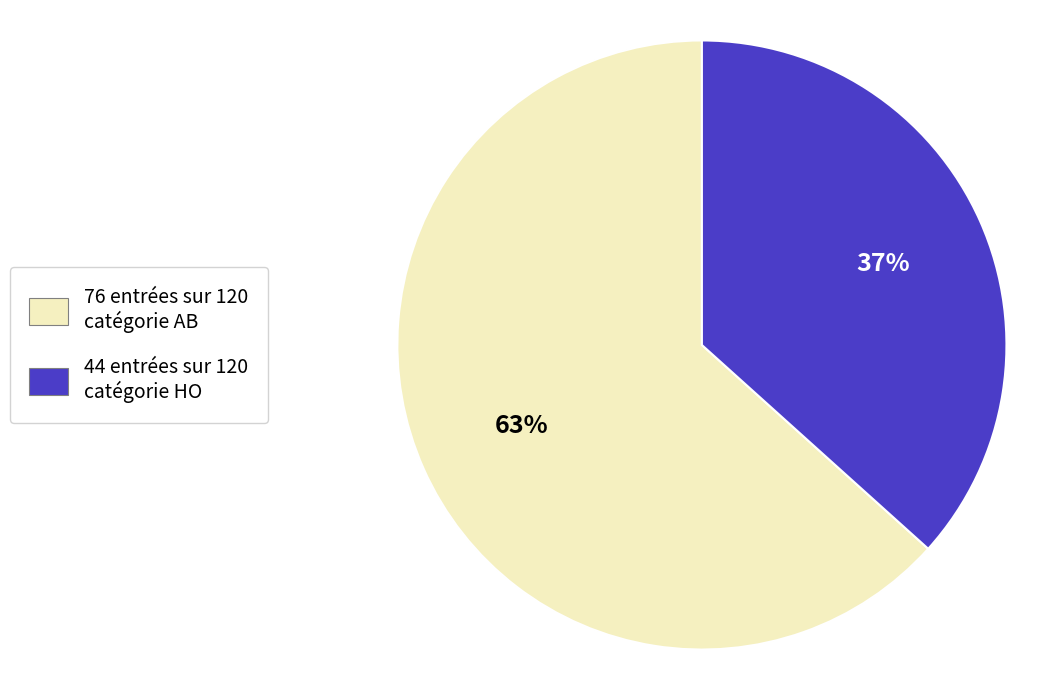

To the nearest percent, what is the average slice percentage?

50%